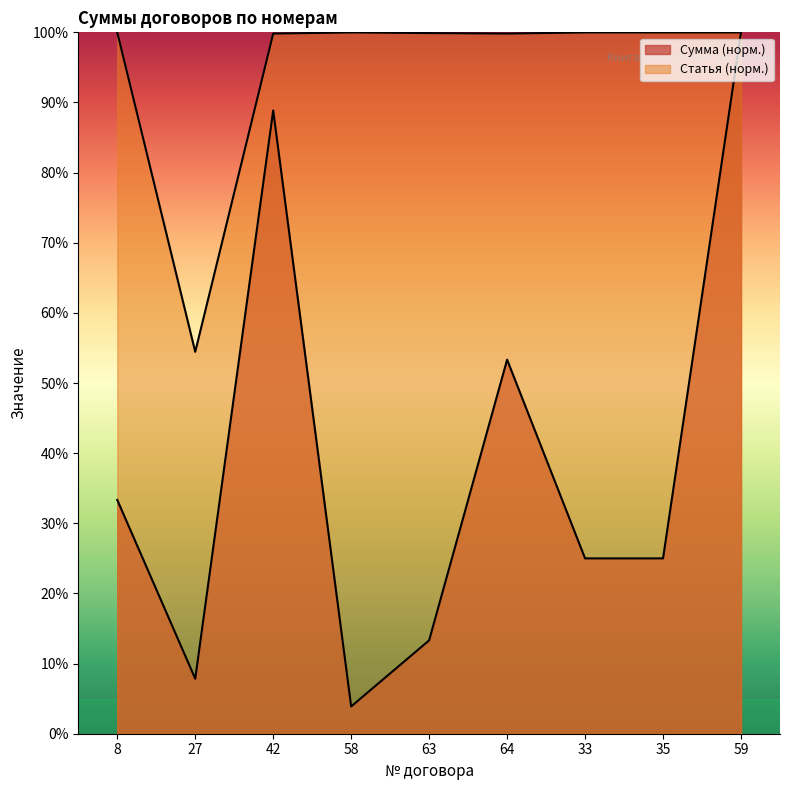

Where is the first local minimum for Статья?

27